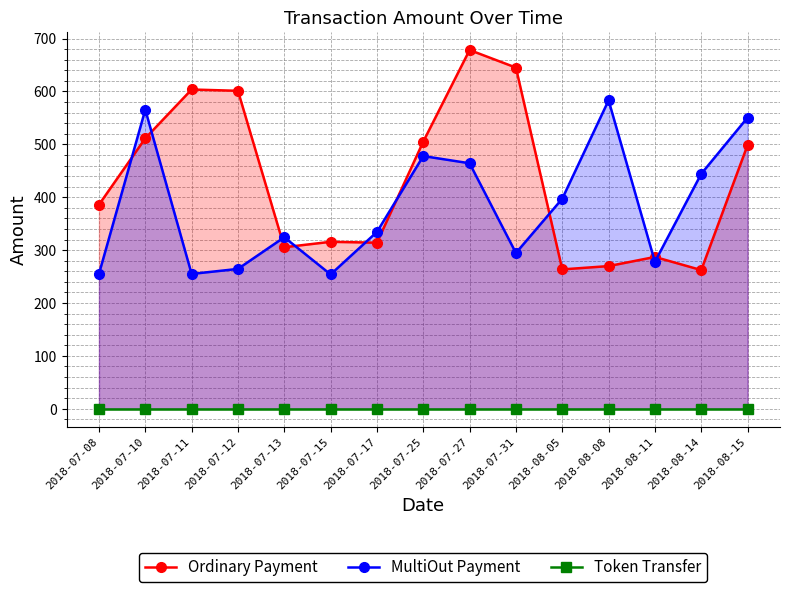

Rank the categories by MultiOut Payment value from lowest to highest.

2018-07-15, 2018-07-11, 2018-07-08, 2018-07-12, 2018-08-11, 2018-07-31, 2018-07-13, 2018-07-17, 2018-08-05, 2018-08-14, 2018-07-27, 2018-07-25, 2018-08-15, 2018-07-10, 2018-08-08